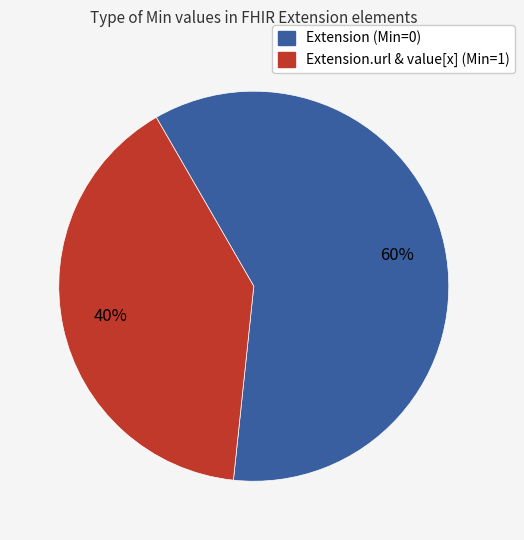

To the nearest percent, what is the average slice percentage?

50%